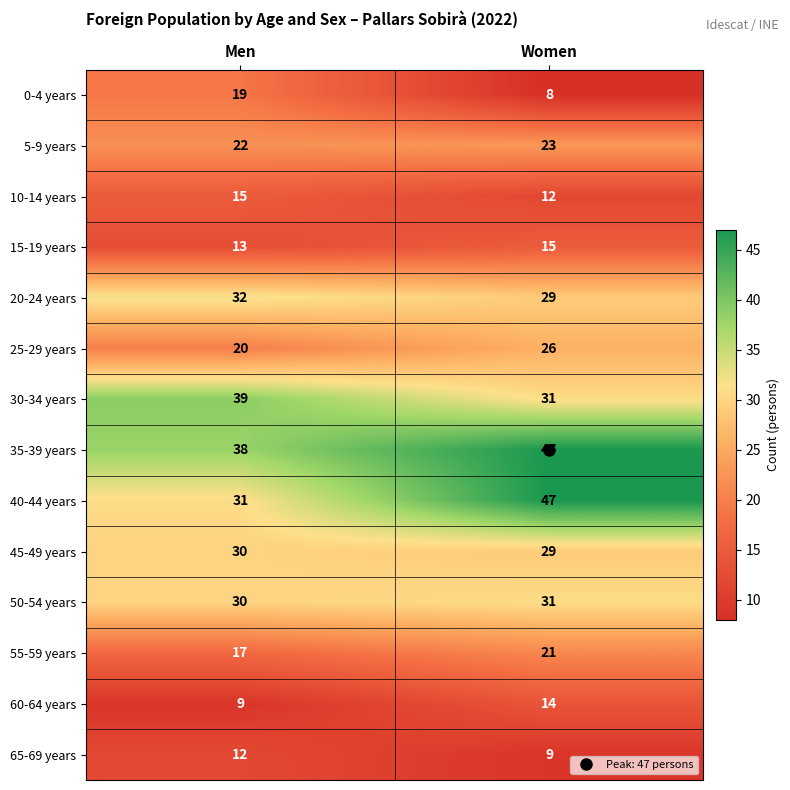

How many categories are shown in the chart?

2